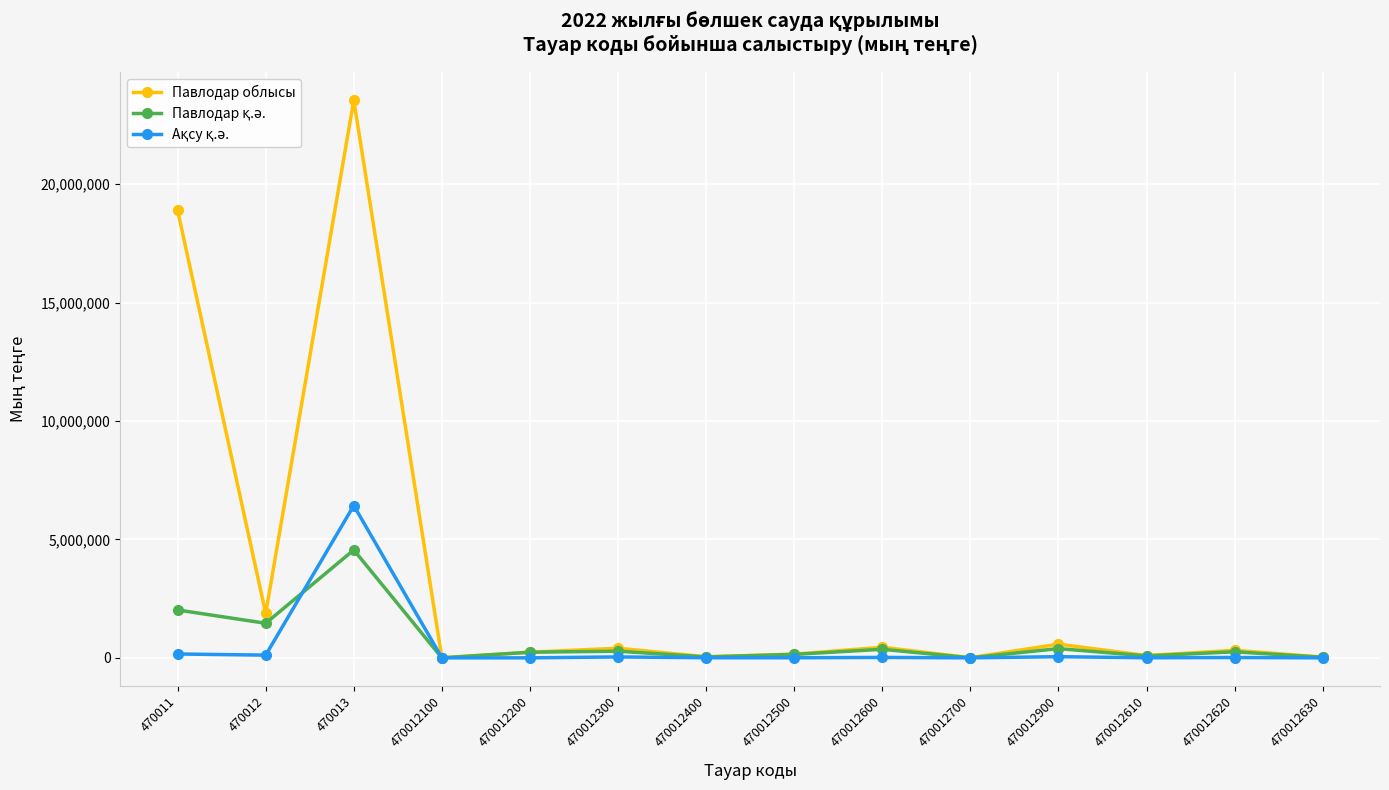

What is the greatest value displayed?

23552616